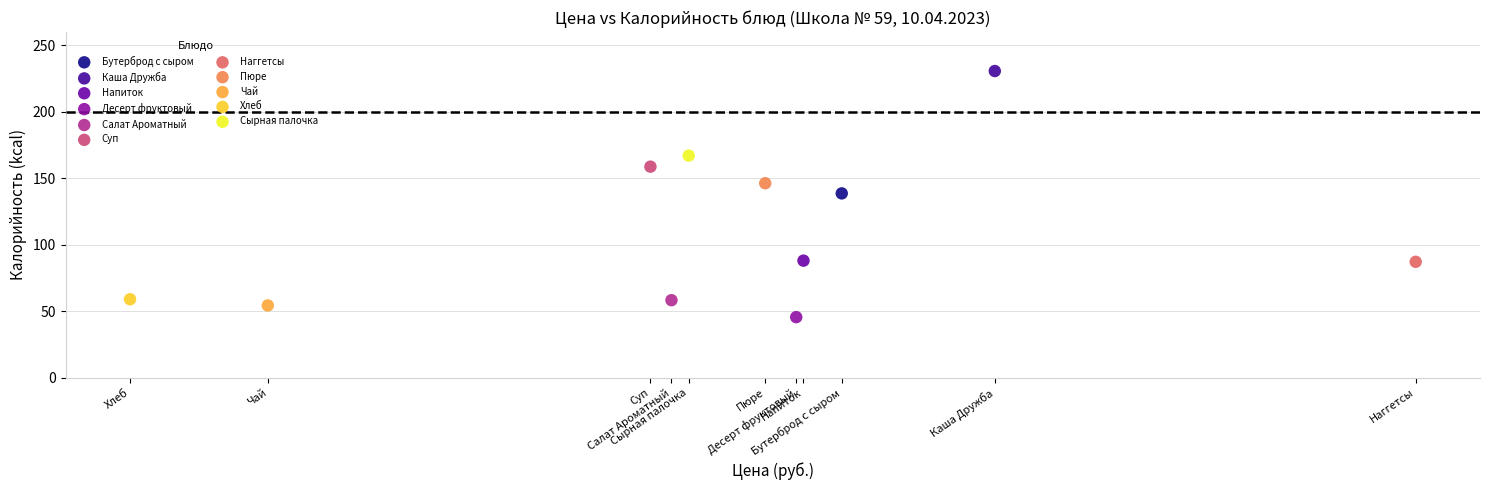

What are all the series names shown in the legend?

Бутерброд с сыром, Каша Дружба, Напиток, Десерт фруктовый, Салат Ароматный, Суп, Наггетсы, Пюре, Чай, Хлеб, Сырная палочка